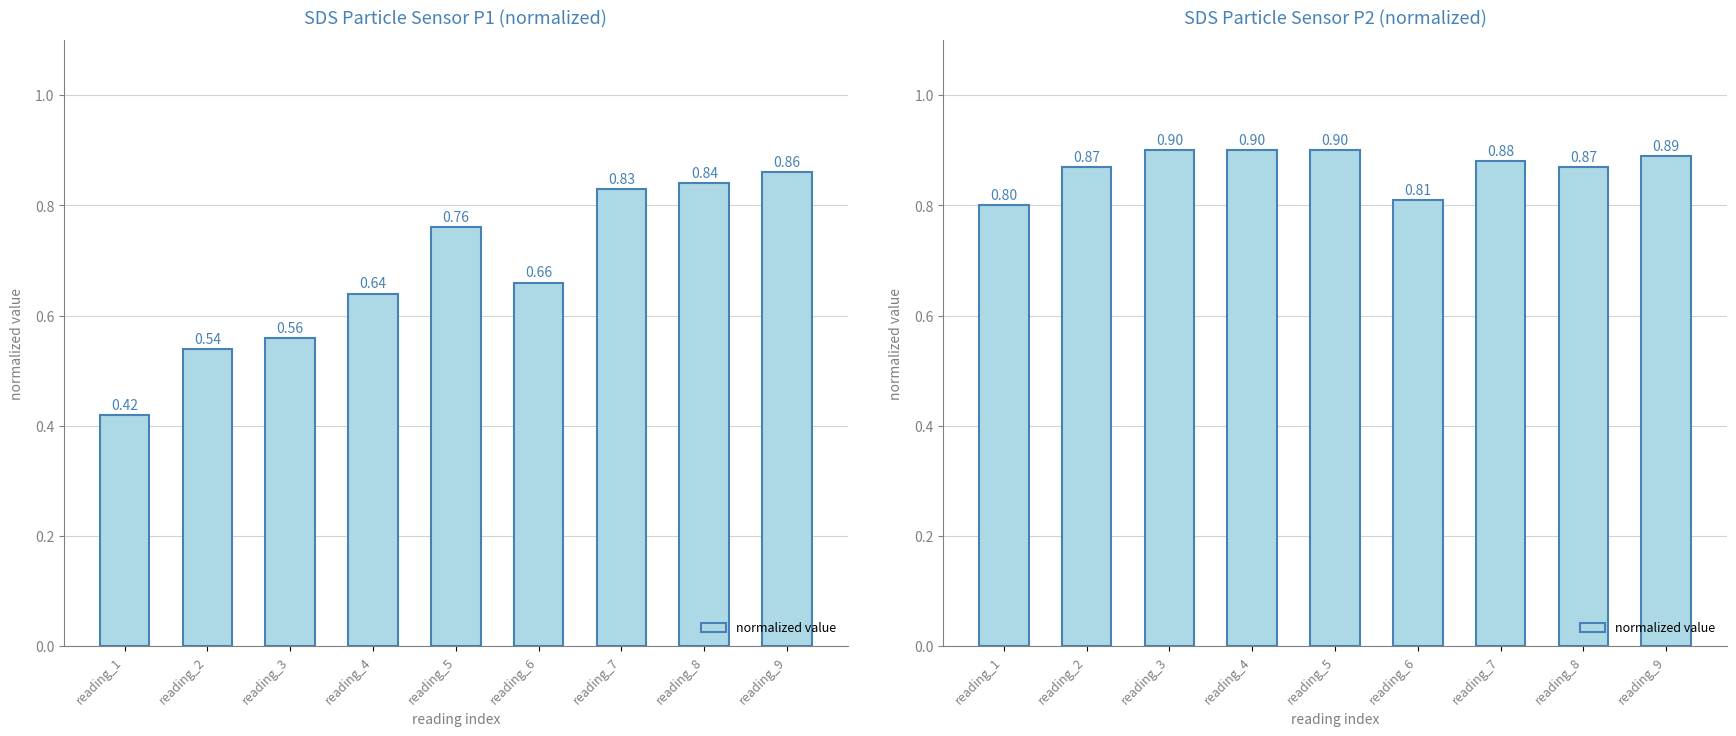

Does the chart contain any negative values?

No